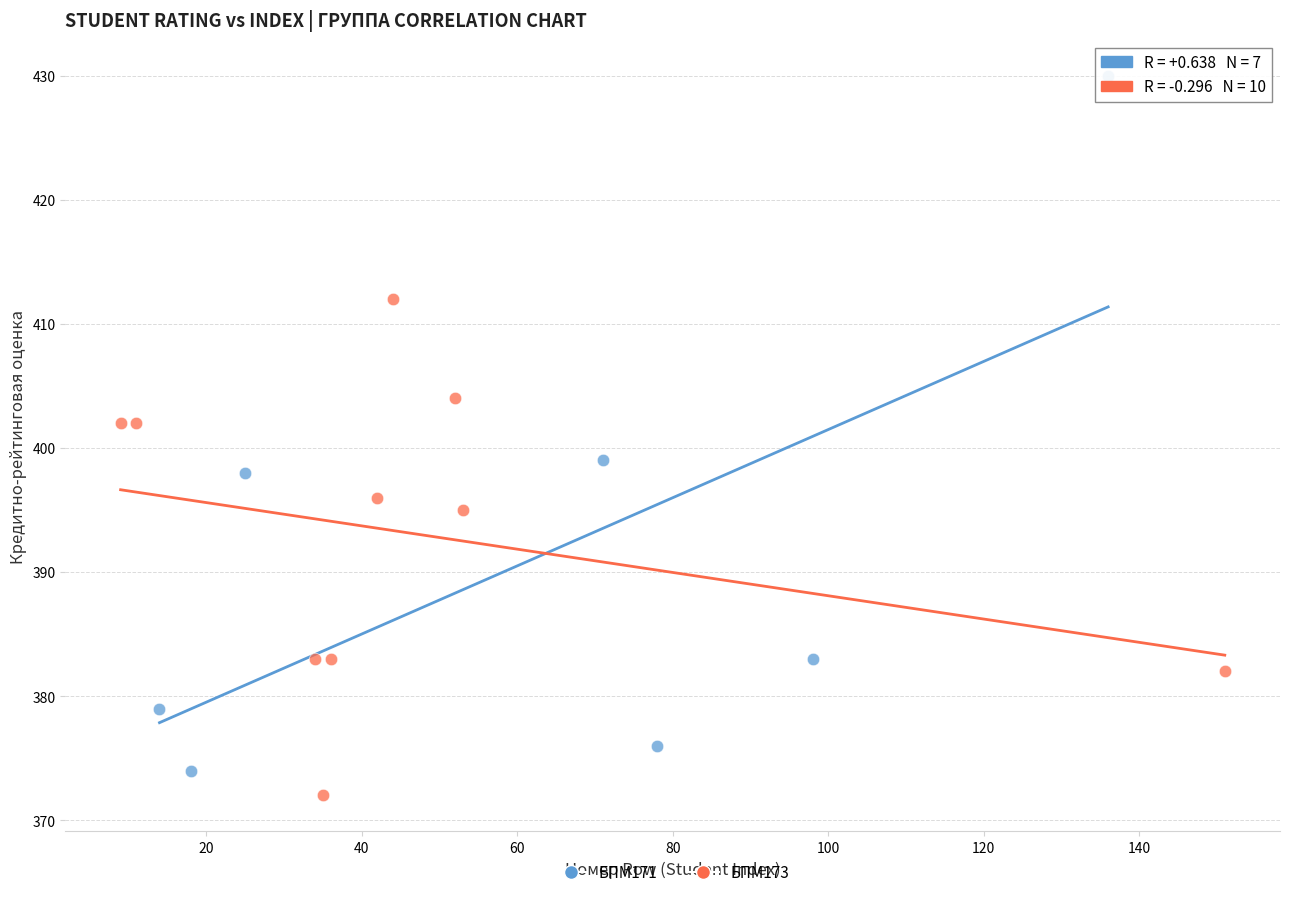

Which series has the widest spread of Y values?

БПМ171